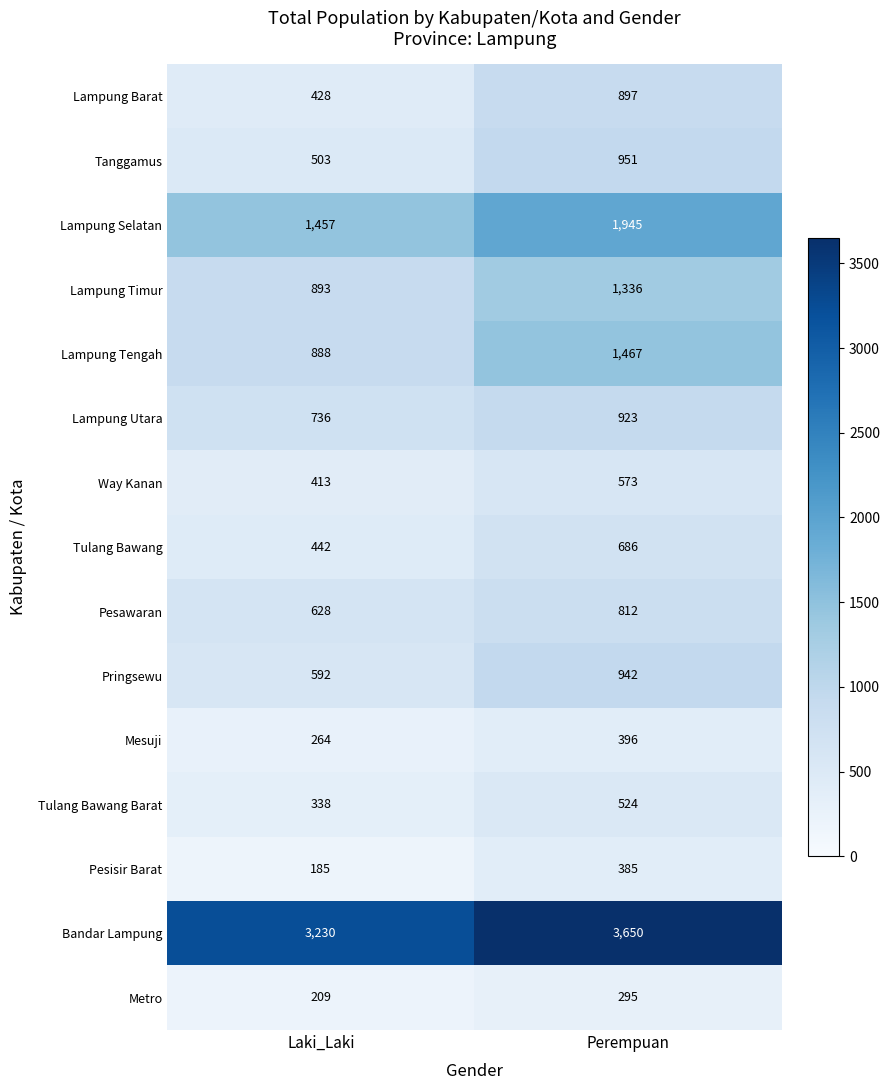

Reading right to left, list all the values displayed in this chart.

Lampung Barat: Perempuan=897	Laki_Laki=428
Tanggamus: Perempuan=951	Laki_Laki=503
Lampung Selatan: Perempuan=1945	Laki_Laki=1457
Lampung Timur: Perempuan=1336	Laki_Laki=893
Lampung Tengah: Perempuan=1467	Laki_Laki=888
Lampung Utara: Perempuan=923	Laki_Laki=736
Way Kanan: Perempuan=573	Laki_Laki=413
Tulang Bawang: Perempuan=686	Laki_Laki=442
Pesawaran: Perempuan=812	Laki_Laki=628
Pringsewu: Perempuan=942	Laki_Laki=592
Mesuji: Perempuan=396	Laki_Laki=264
Tulang Bawang Barat: Perempuan=524	Laki_Laki=338
Pesisir Barat: Perempuan=385	Laki_Laki=185
Bandar Lampung: Perempuan=3650	Laki_Laki=3230
Metro: Perempuan=295	Laki_Laki=209